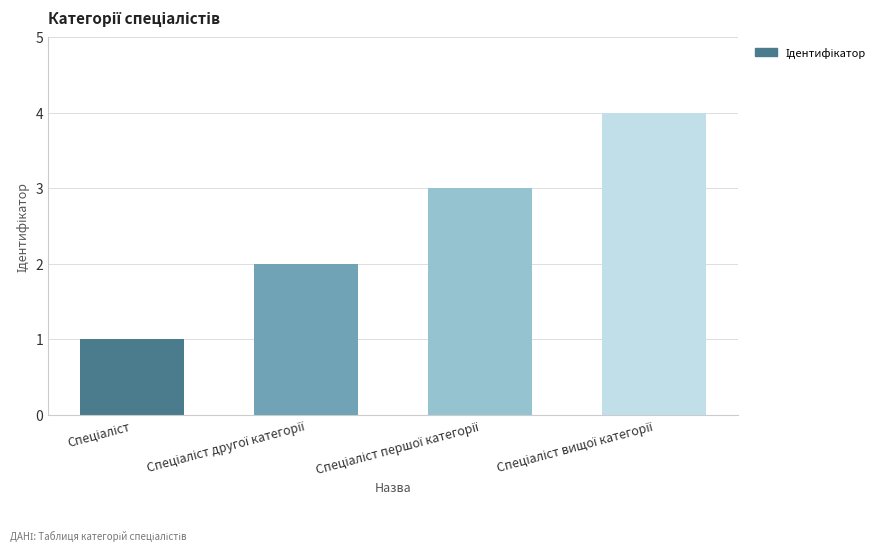

What is the smallest value displayed?

1